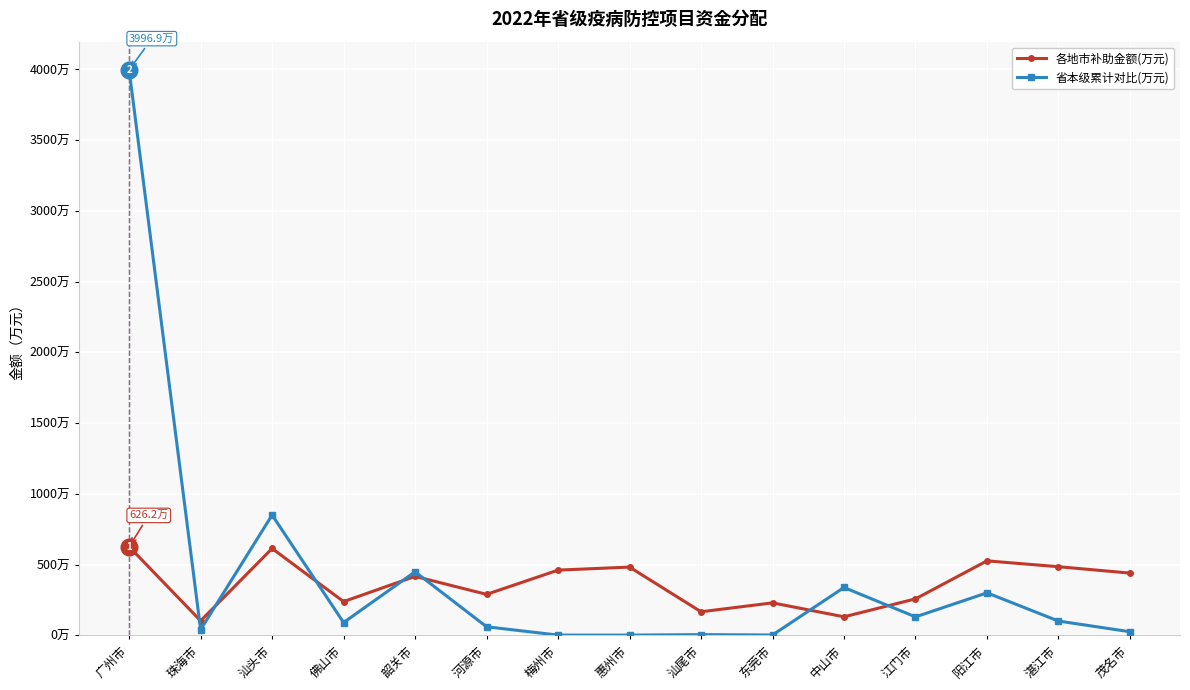

Is this an area chart (filled region under the line)?

No